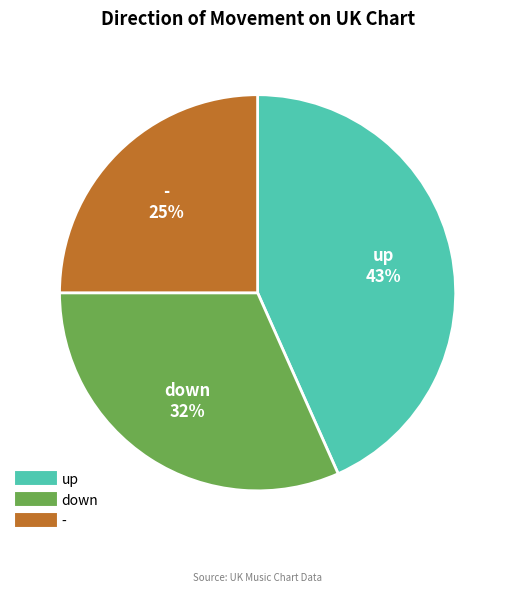

Approximately how many times larger is the value at down compared to up?

0.7